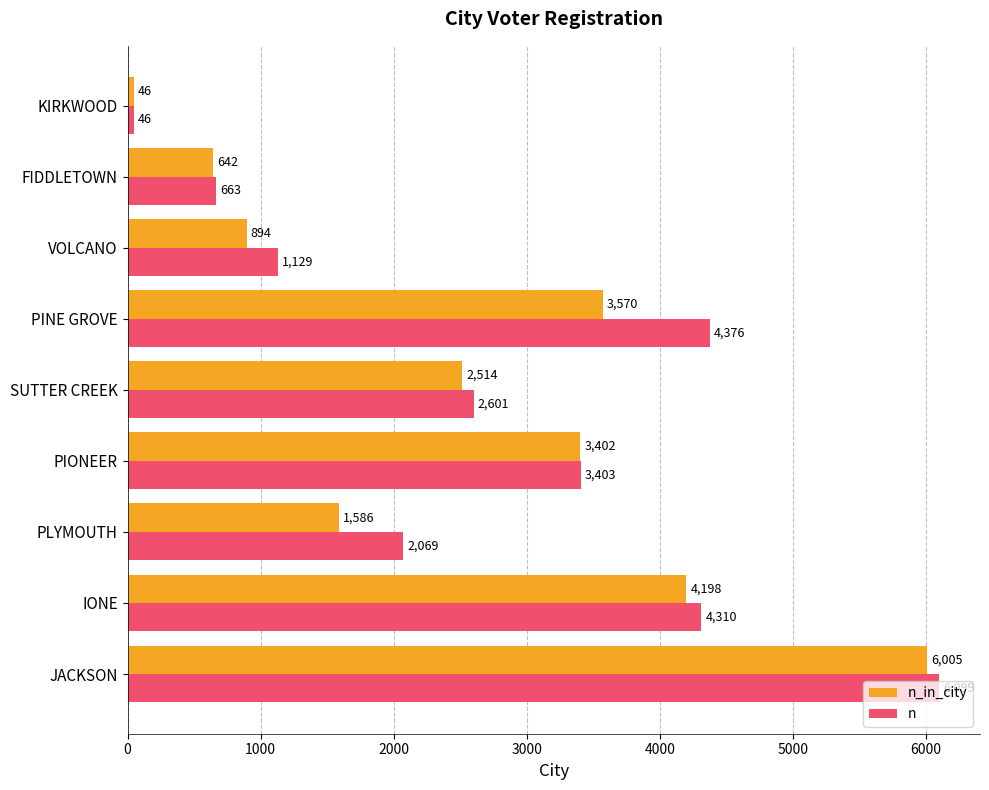

What is the maximum value for n_in_city?

6005